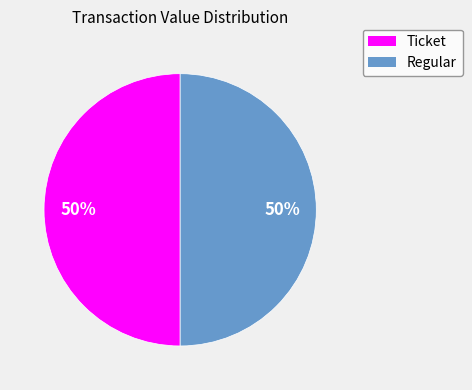

To the nearest percent, what is the average slice percentage?

50%